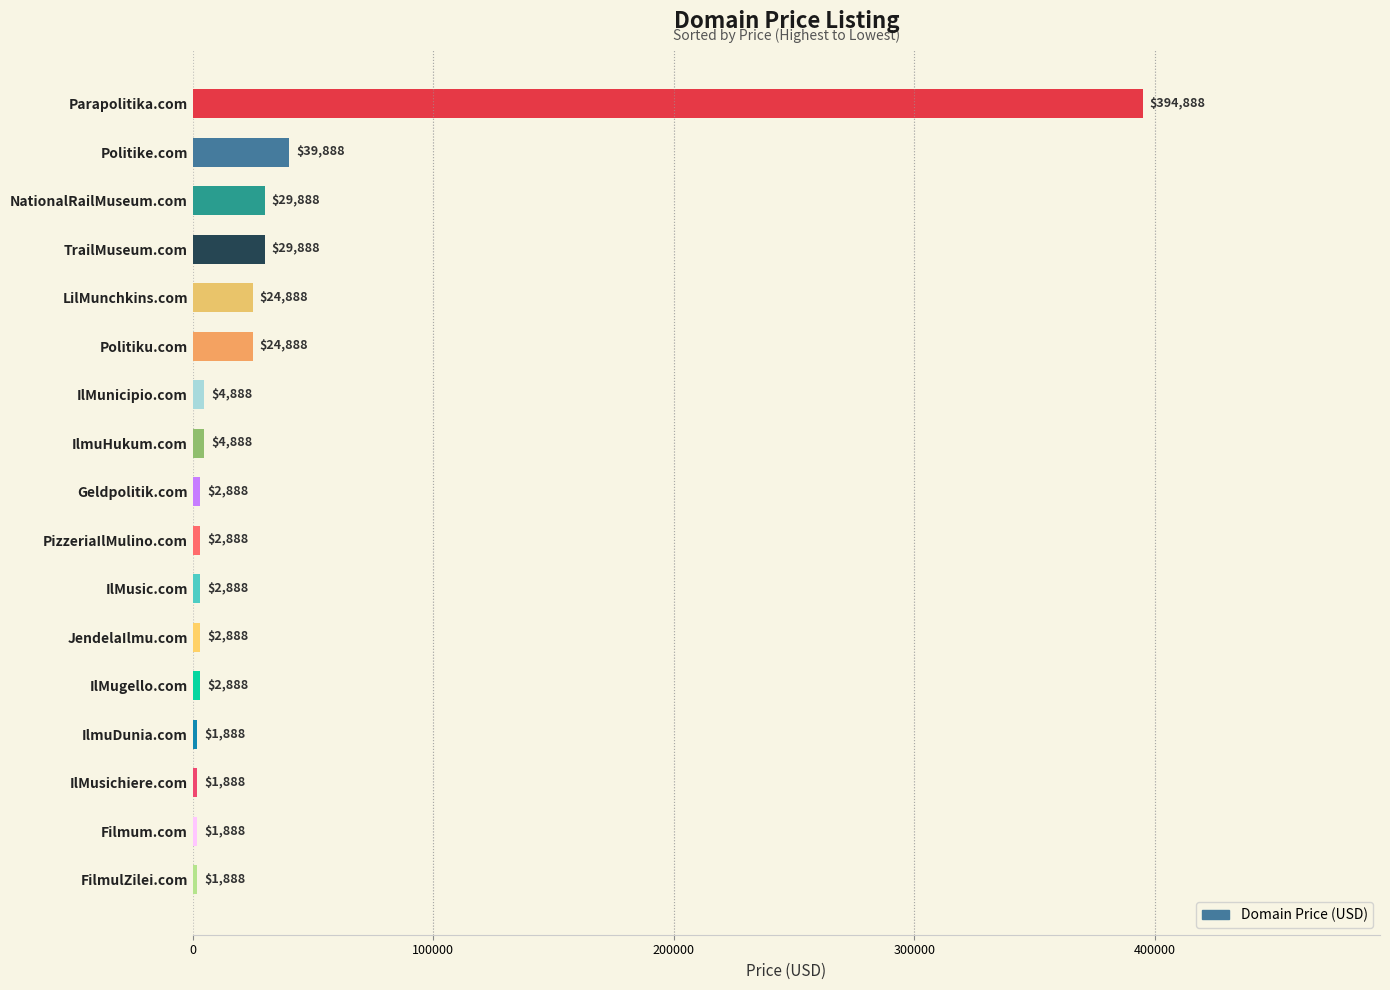

What is the greatest value displayed?

394888